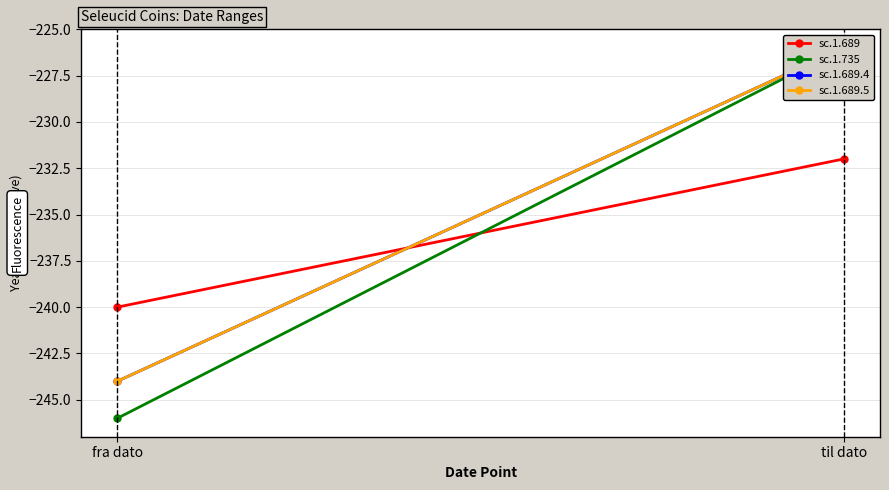

The value of sc.1.689 at fra dato is -240. True or false?

True